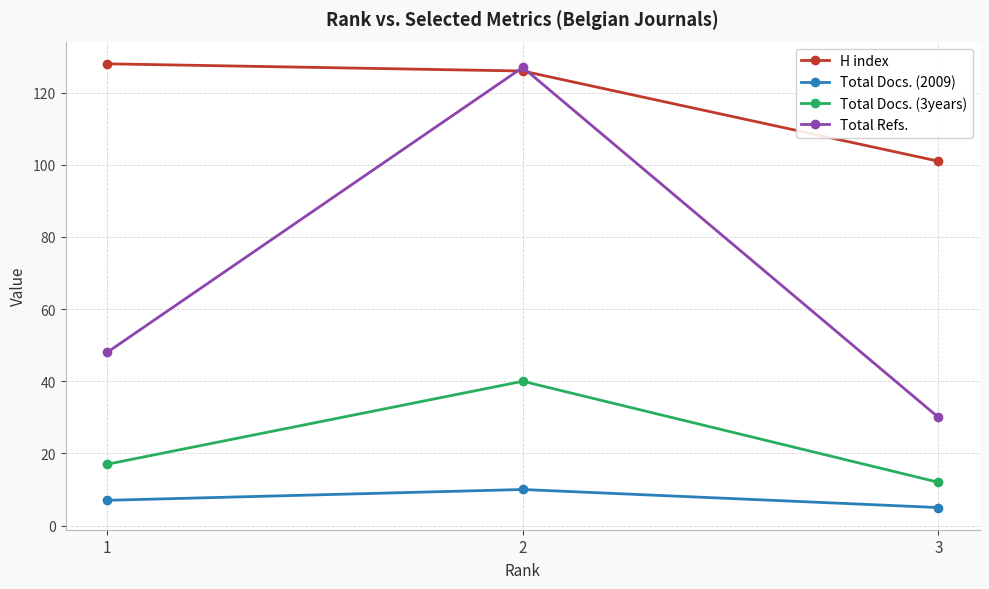

Which series has the widest spread of values?

Total Refs.